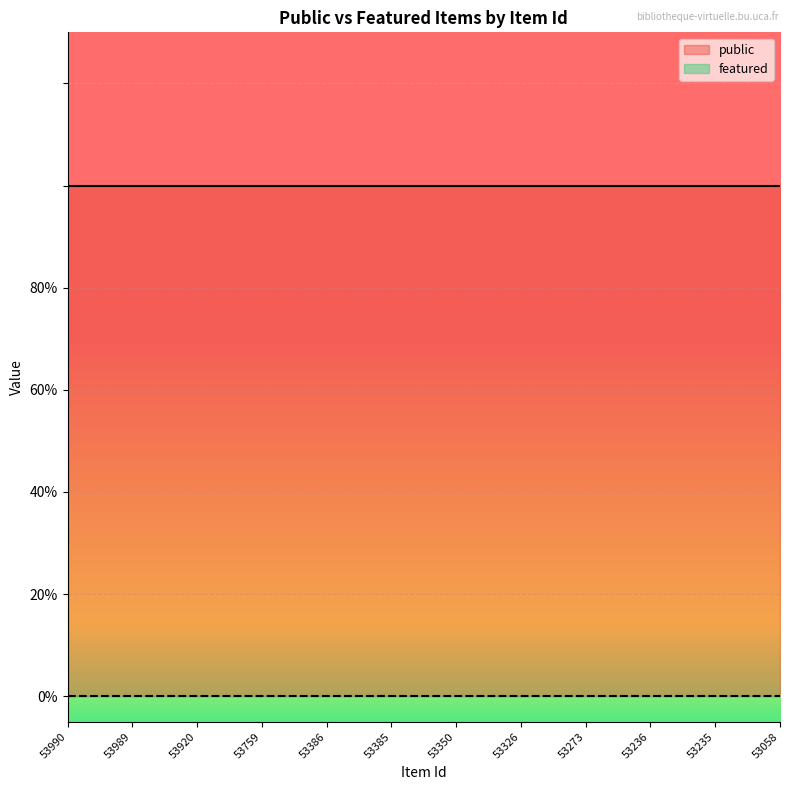

List the series in order of their overall mean, lowest first.

featured, public